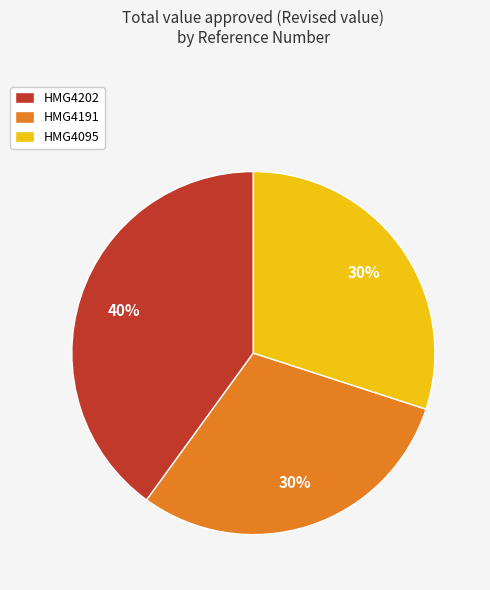

Does HMG4191 account for over 50% of the chart?

No